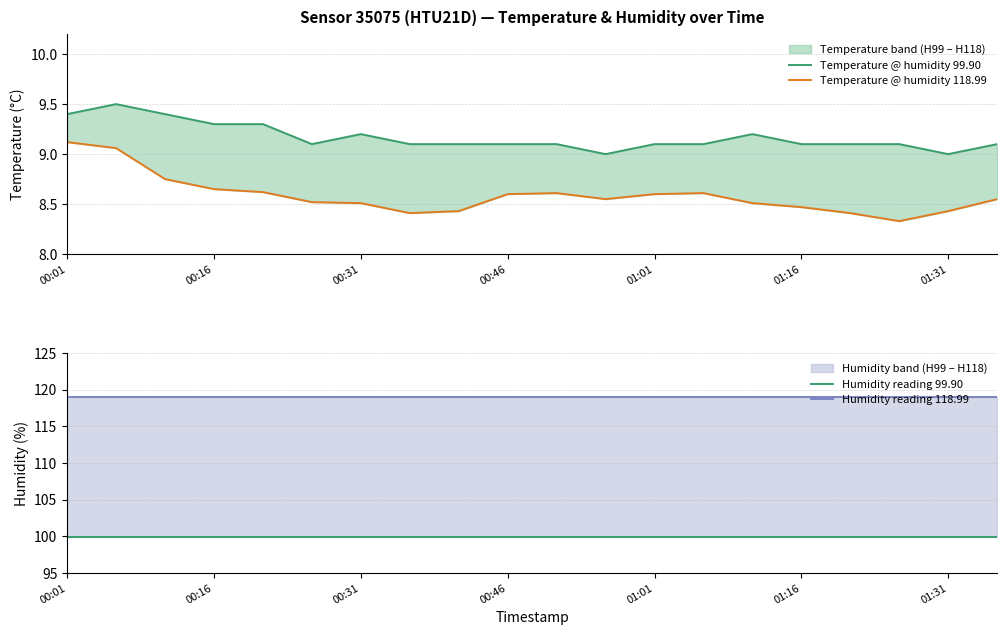

Which category has the lowest value across all series?

17